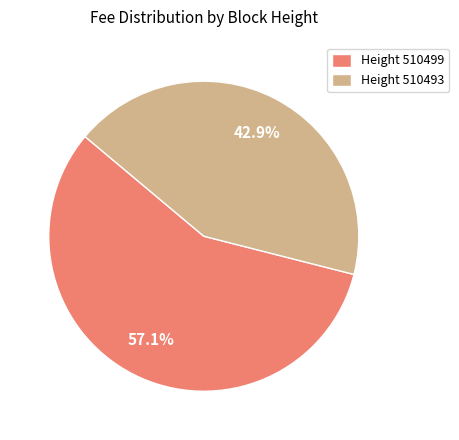

Which category has the smallest portion of the pie?

Height 510493